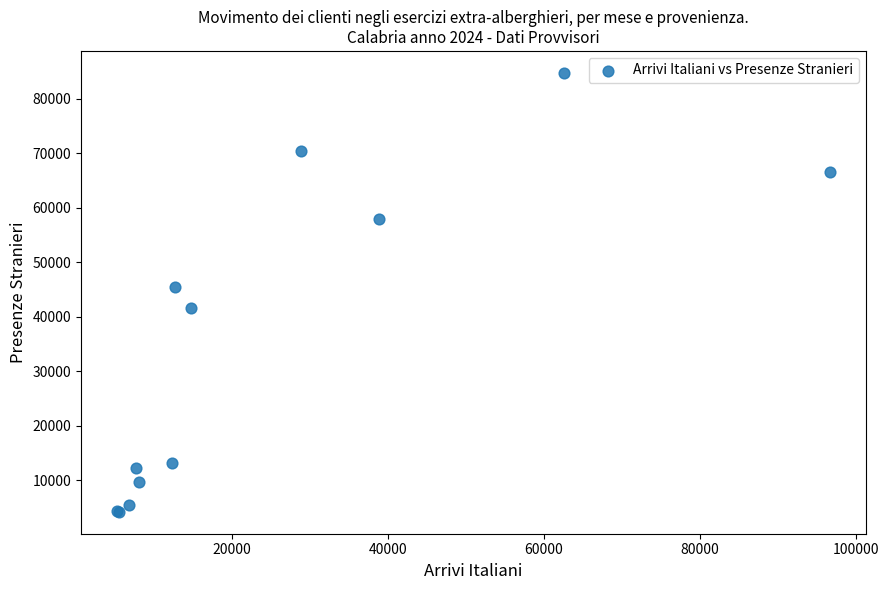

What Y value in the scatter plot is closest to 44504?

45445